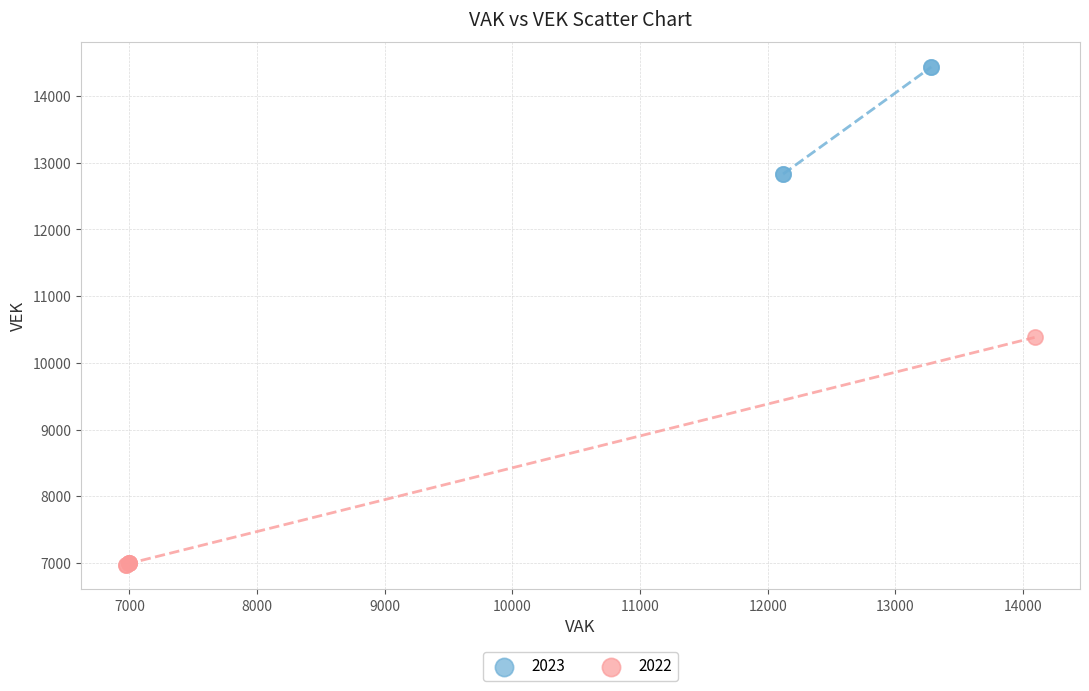

Which series has the largest Y range (max minus min)?

2022